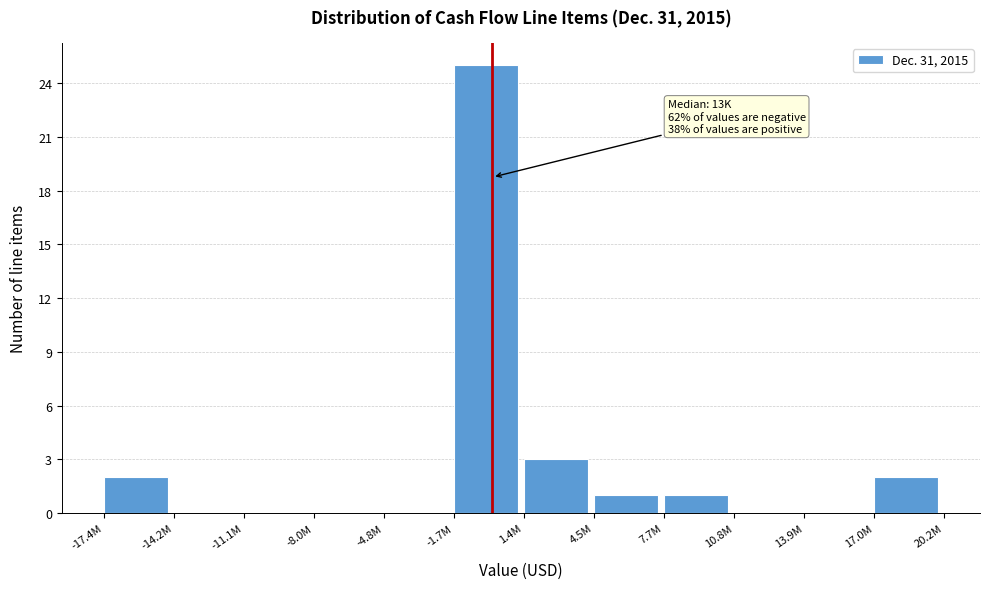

Reading left to right, what are all the values shown in this chart?

-17.4M=2	-14.2M=0	-11.1M=0	-8.0M=0	-4.8M=0	-1.7M=25	1.4M=3	4.5M=1	7.7M=1	10.8M=0	13.9M=0	17.0M=2